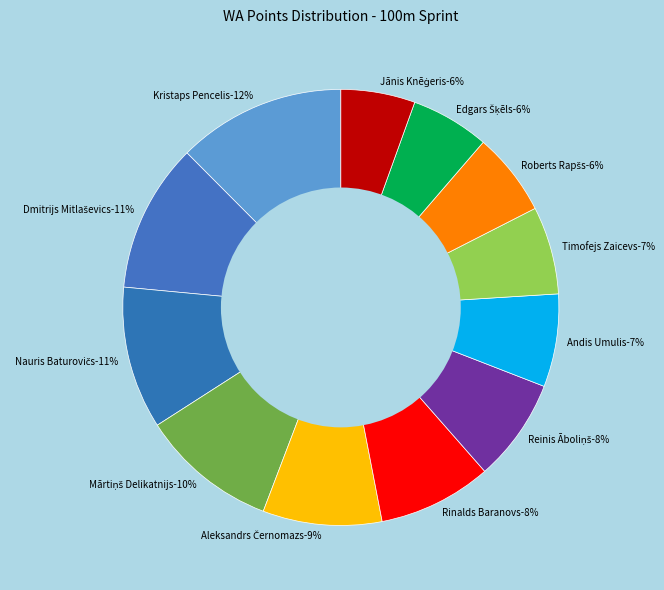

To the nearest percent, what percentage of the pie is Dmitrijs Mitlaševics?

11%